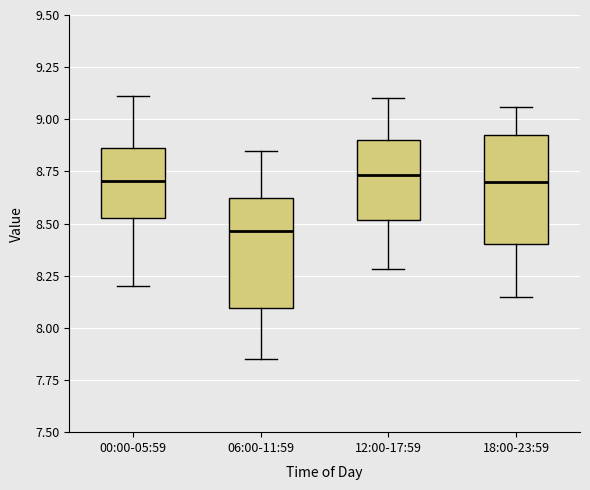

Reading left to right, transcribe this box plot: for each box, give where its median line is, the range the box spans, and where its two whiskers end, as read against the y-axis. The values are not printed on the chart, so give them approximately, as read against the axis.

00:00-05:59: median 8.70, box 8.55 to 8.85, whiskers 8.20 to 9.10
06:00-11:59: median 8.45, box 8.10 to 8.65, whiskers 7.85 to 8.85
12:00-17:59: median 8.75, box 8.50 to 8.90, whiskers 8.30 to 9.10
18:00-23:59: median 8.70, box 8.40 to 8.95, whiskers 8.15 to 9.05